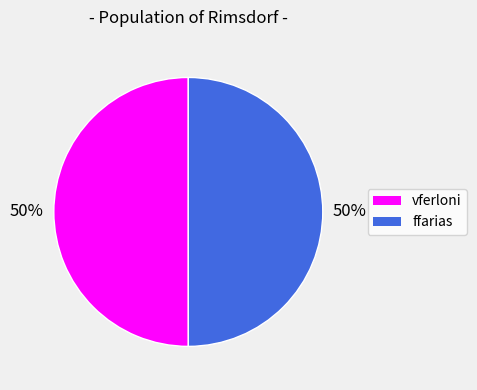

Approximately how many times larger is the value at vferloni compared to ffarias?

1.0